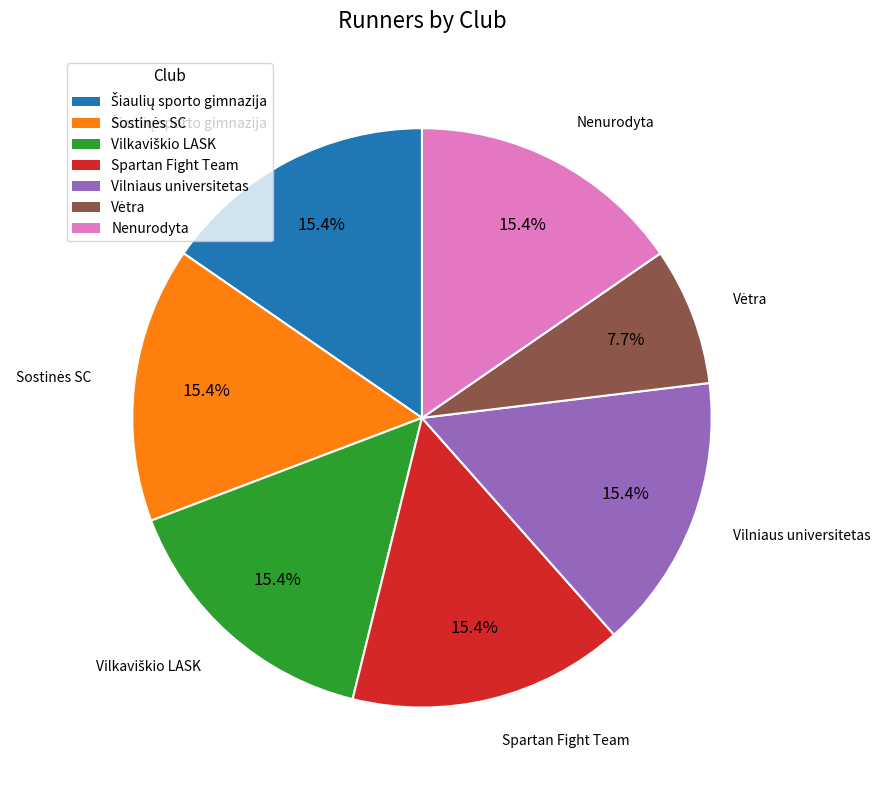

Is there a majority slice in this chart?

No